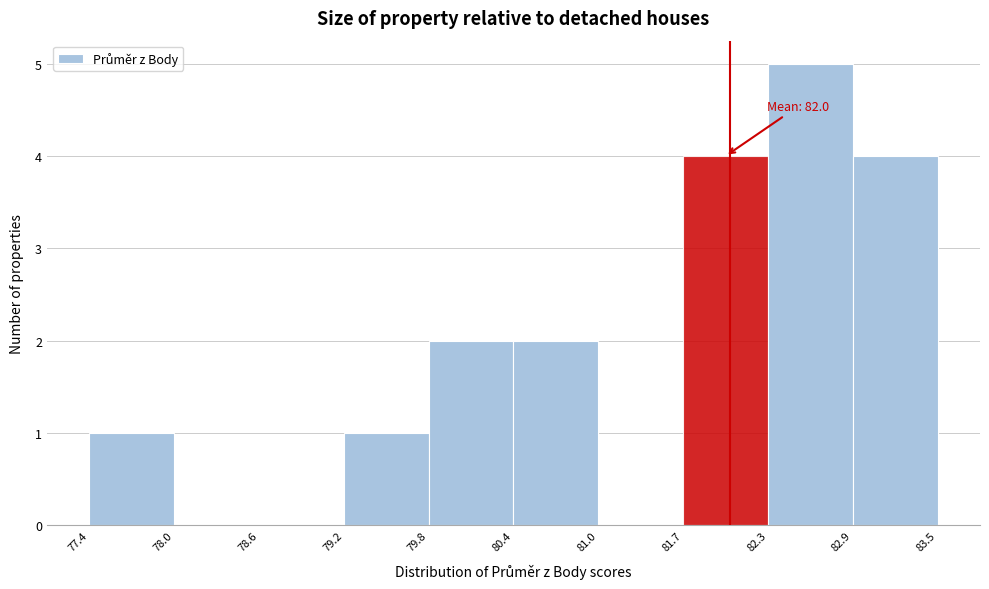

Over which range of the x-axis is the bar tallest?

82.3 to 82.9